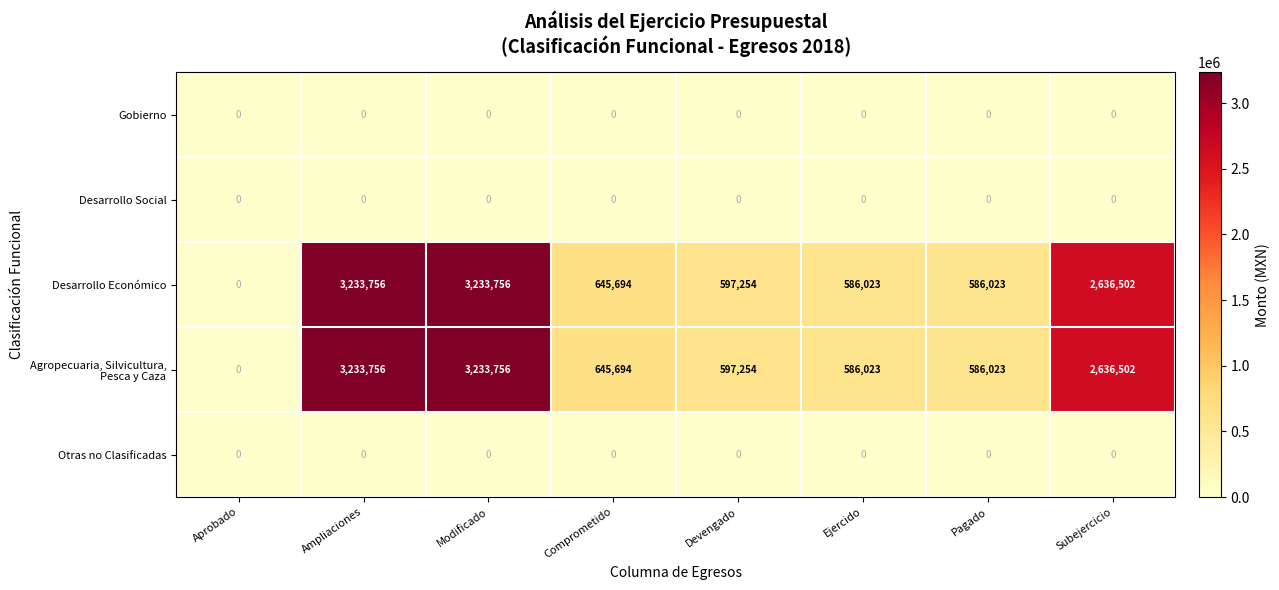

The value of Otras no Clasificadas at Subejercicio is 0. True or false?

True